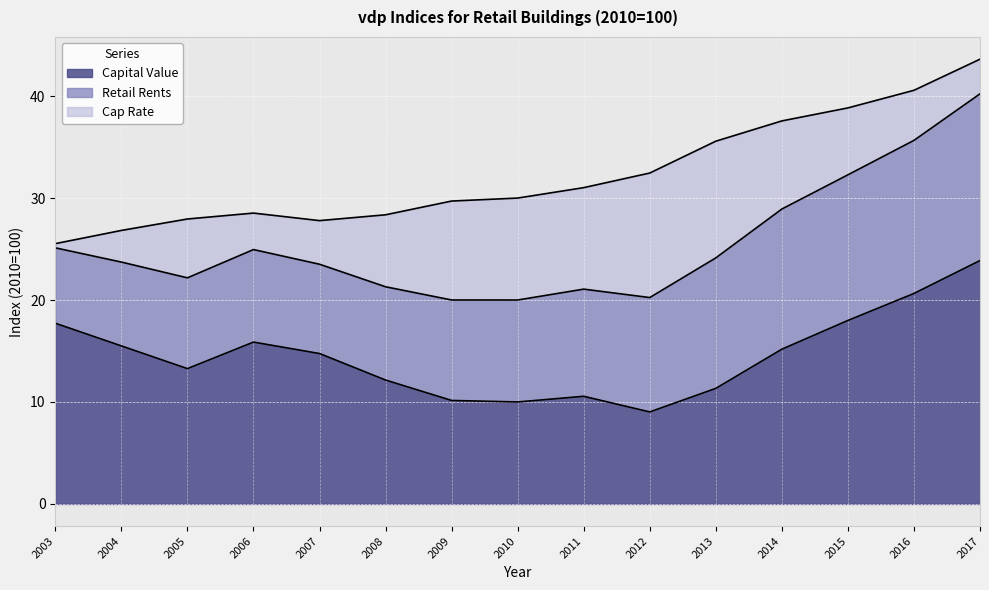

Which category has the highest value in the Capital Value series?

2017